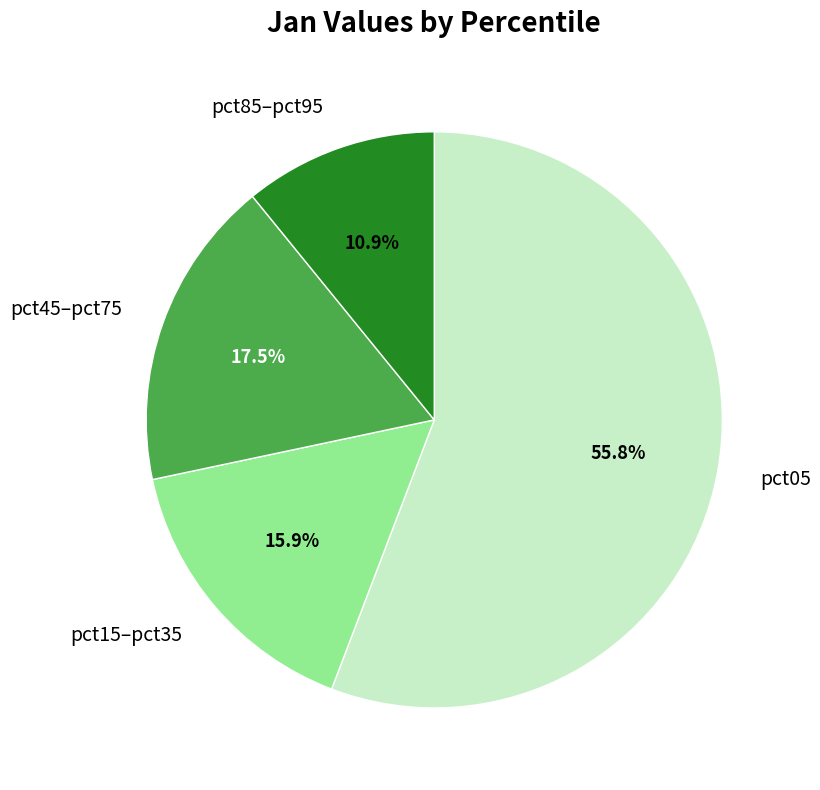

What portion of the pie excludes pct85–pct95?

89.1%